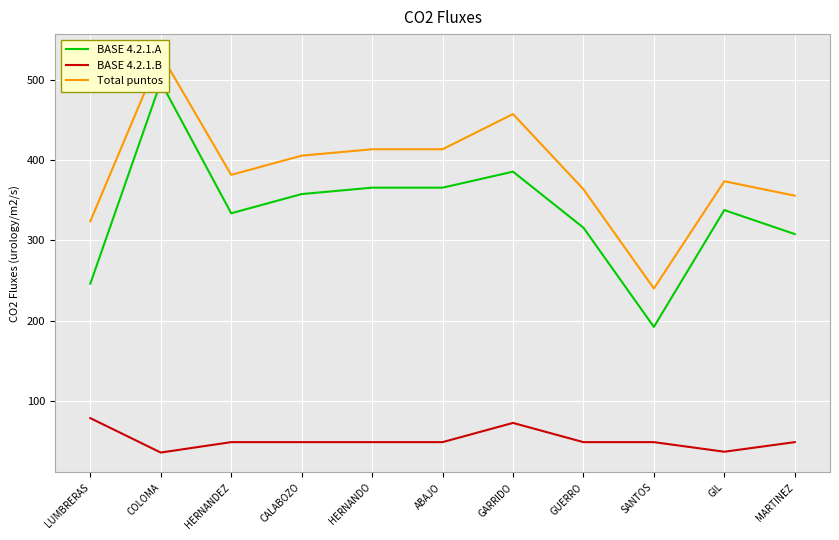

What is the difference between the second highest and second lowest values in the BASE 4.2.1.B series?

36